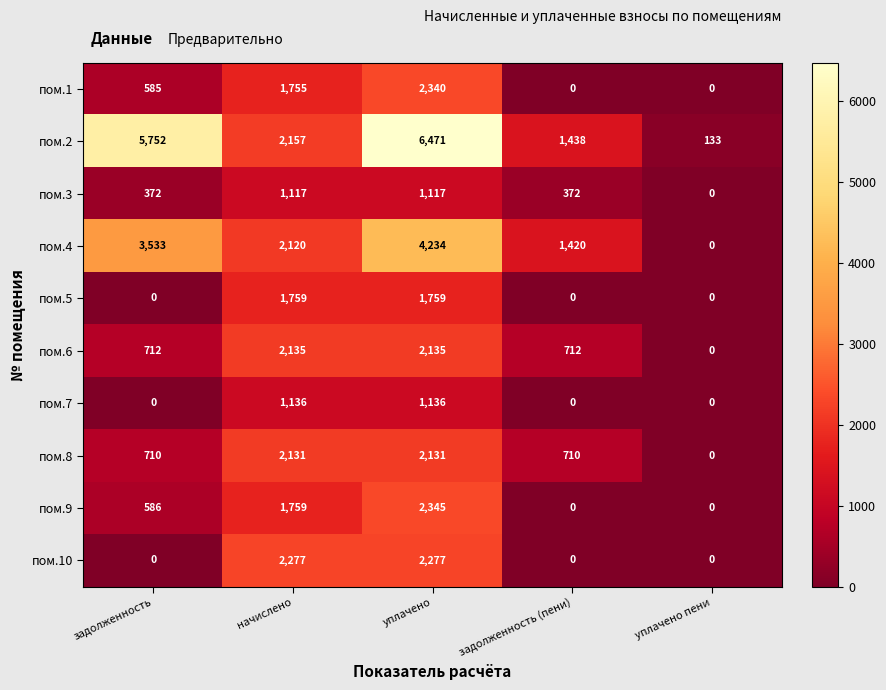

At which category does the chart reach its peak across all series?

уплачено